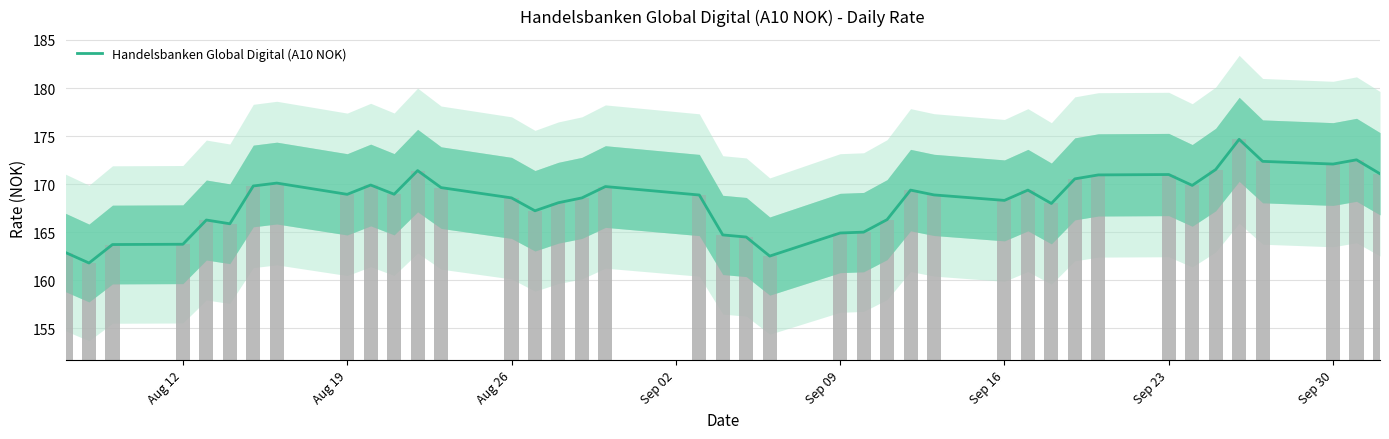

Are the bars horizontal?

No